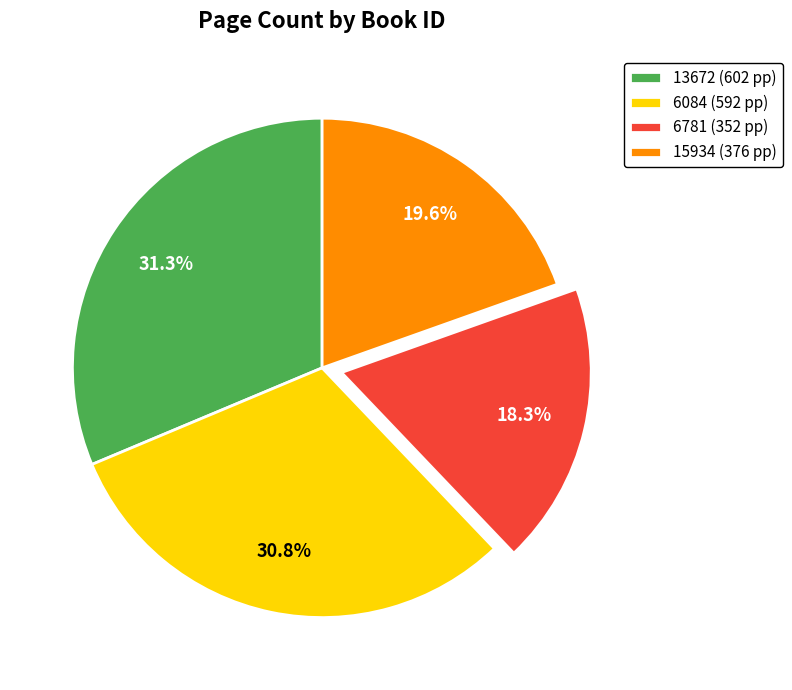

Approximately how many times larger is the value at 6781 compared to 13672?

0.6